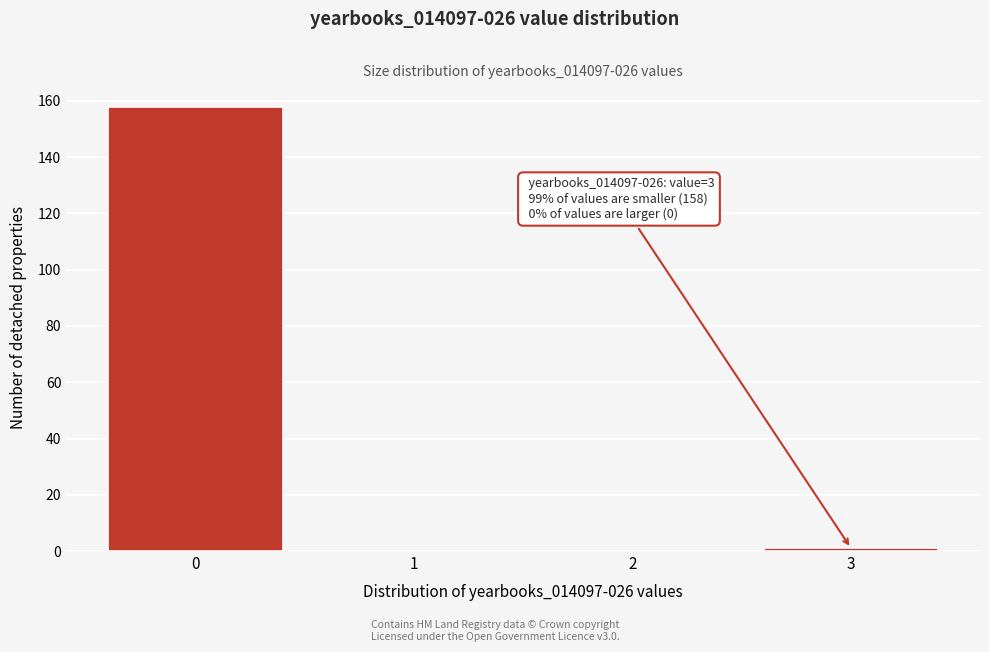

Reading left to right, transcribe all the data shown in this chart.

0=158	1=0	2=0	3=1